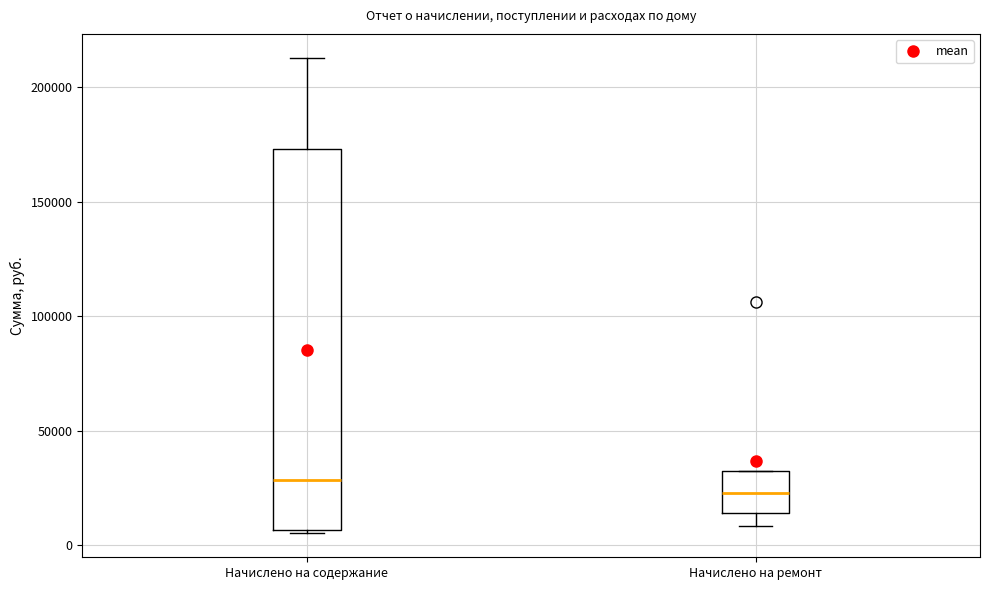

Reading left to right, transcribe this box plot: for each box, give where its median line is, the range the box spans, and where its two whiskers end, as read against the y-axis. The values are not printed on the chart, so give them approximately, as read against the axis.

Начислено на содержание: median 30000, box 5000 to 175000, whiskers 5000 to 215000
Начислено на ремонт: median 25000, box 15000 to 30000, whiskers 10000 to 30000